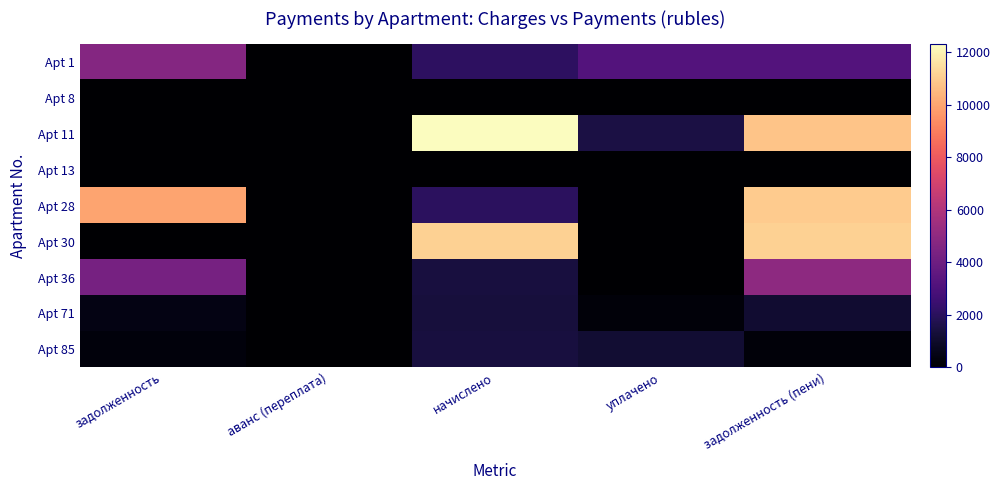

Where is Apt 36 nearest to the value 2484?

начислено